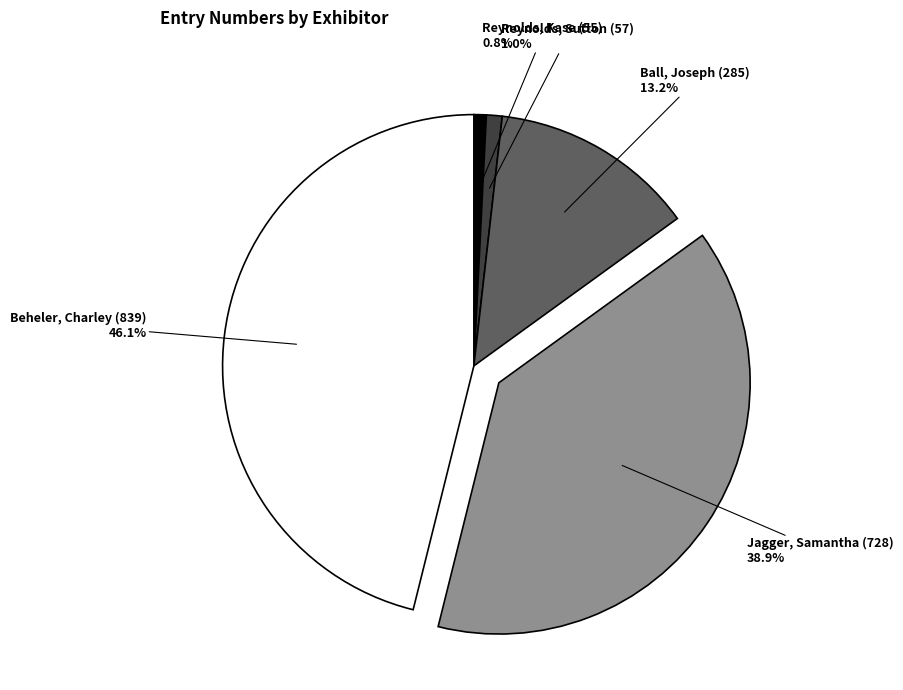

Is it true that Reynolds, Kase (55) is 1% of the pie?

True